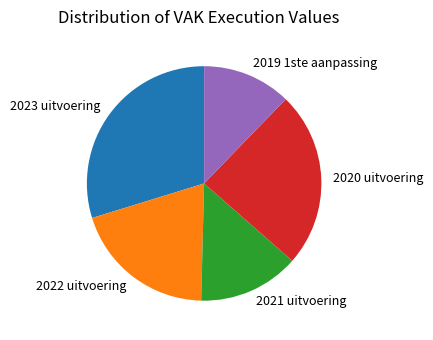

Approximately how many times larger is the value at 2021 uitvoering compared to 2022 uitvoering?

0.7